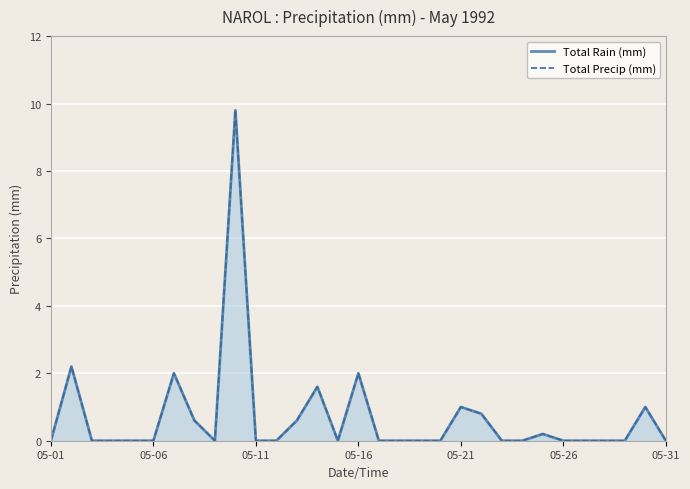

True or false: Total Rain (mm) and Total Precip (mm) intersect in this chart.

False